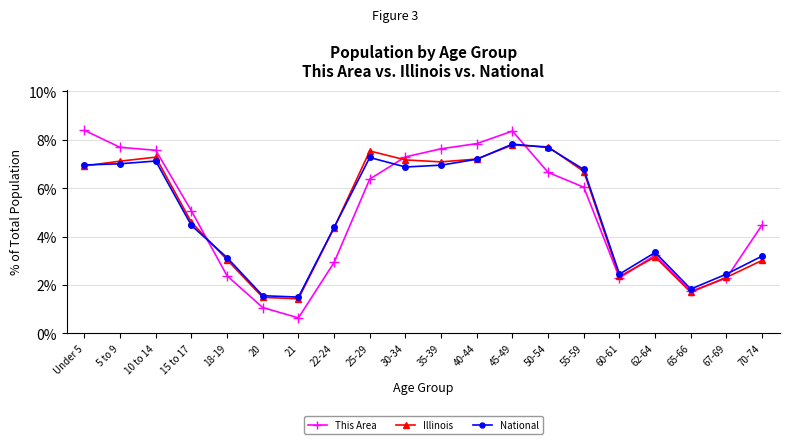

Where is National nearest to the value 4?

22-24